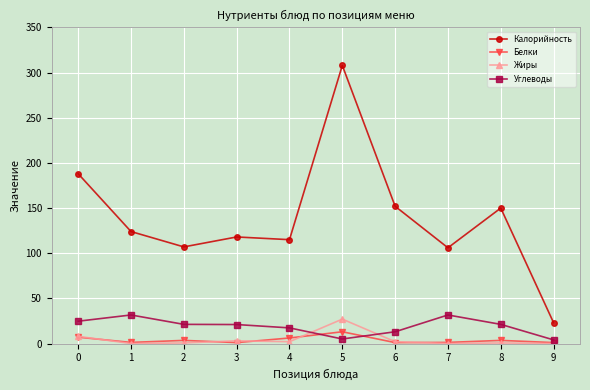

The value of Калорийность at 6 is 80.5. True or false?

False